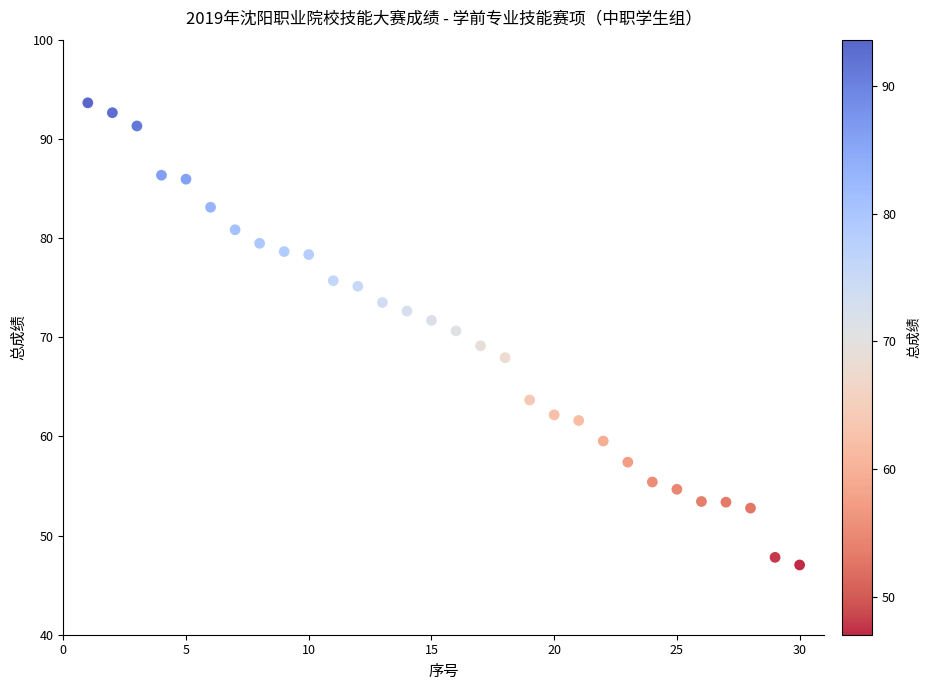

What is the range of Y values (max minus min)?

46.6